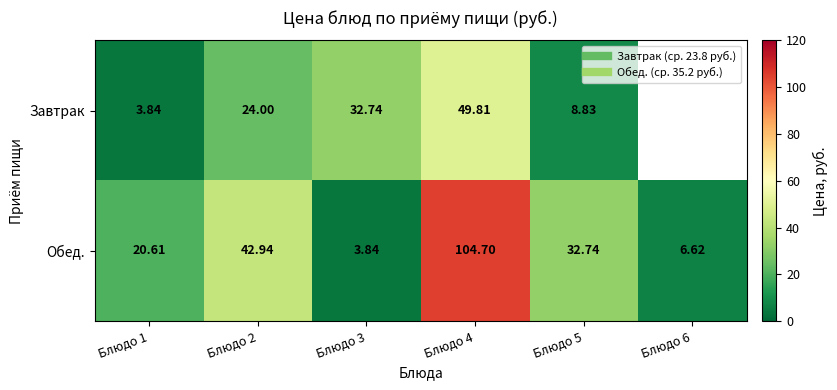

Which series changed the most between Блюдо 1 and Блюдо 6?

Обед.